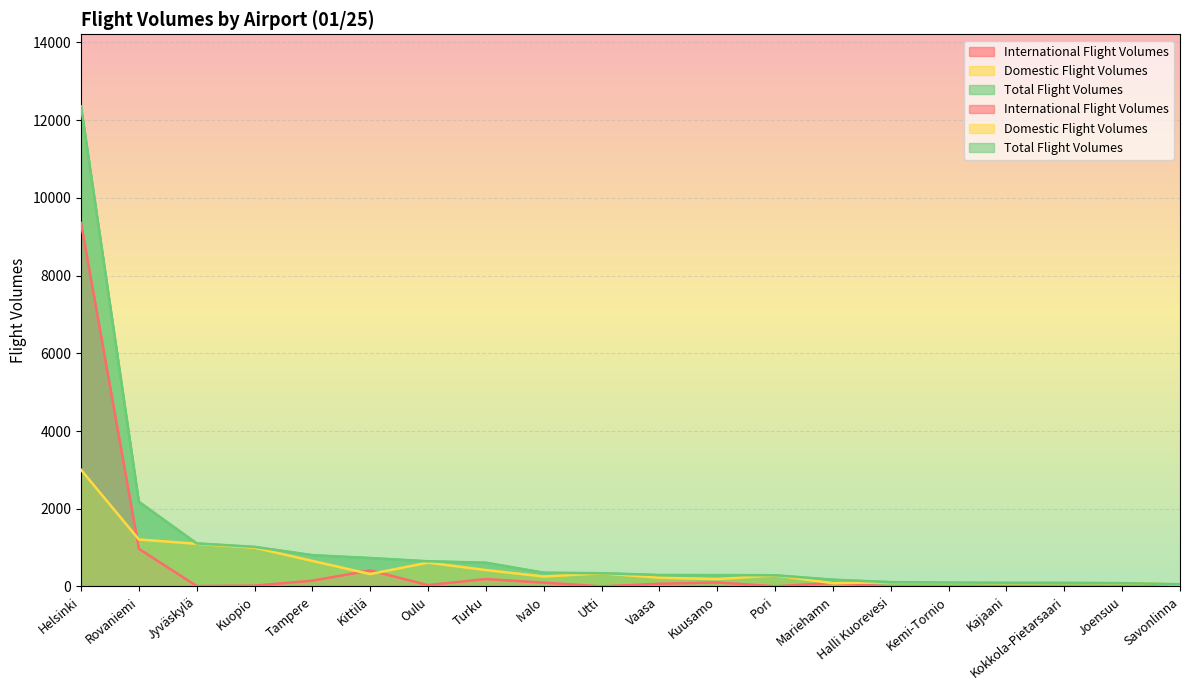

Where is the first local minimum for Domestic Flight Volumes?

Kittilä